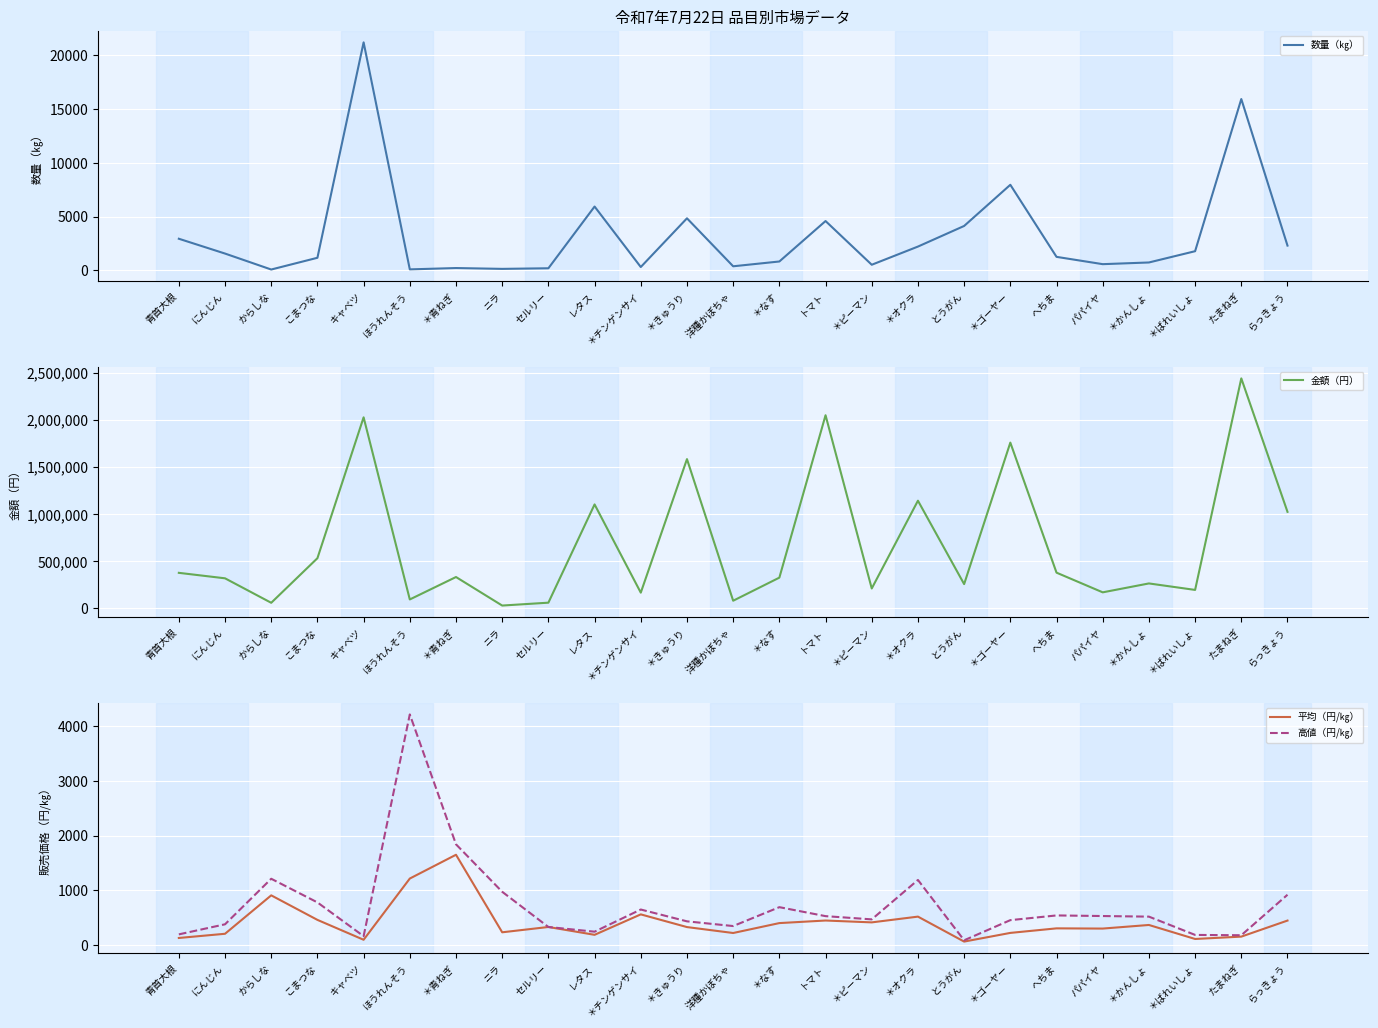

Reading left to right, extract all data points from this chart.

数量（㎏）: 2930.0	1550.0	64.0	1157.0	21220.0	77.0	201.0	124.0	180.0	5930.0	296.0	4833.0	365.0	812.0	4579.0	508.0	2201.0	4121.0	7955.0	1243.0	563.0	720.0	1770.0	15940.0	2292.0
金額（円）: 375705.0	317628.0	58039.0	530820.0	2024784.0	93474.0	331312.0	28759.0	59292.0	1101263.0	165532.0	1581682.0	79920.0	324874.0	2046978.0	209854.0	1140741.0	256240.0	1756739.0	377662.0	168870.0	263304.0	194573.0	2437830.0	1022550.0
平均（円/㎏）: 128.2	204.9	906.9	458.8	95.4	1213.9	1648.3	231.9	329.0	185.7	559.2	327.3	219.0	400.1	447.0	413.1	518.3	62.2	220.8	303.8	299.9	365.7	109.9	152.9	446.1
高値（円/㎏）: 194.0	378.0	1210.0	778.0	161.0	4212.0	1839.0	972.0	329.0	243.0	648.0	432.0	346.0	691.0	527.0	468.0	1188.0	86.0	454.0	540.0	529.0	518.0	184.0	178.0	918.0